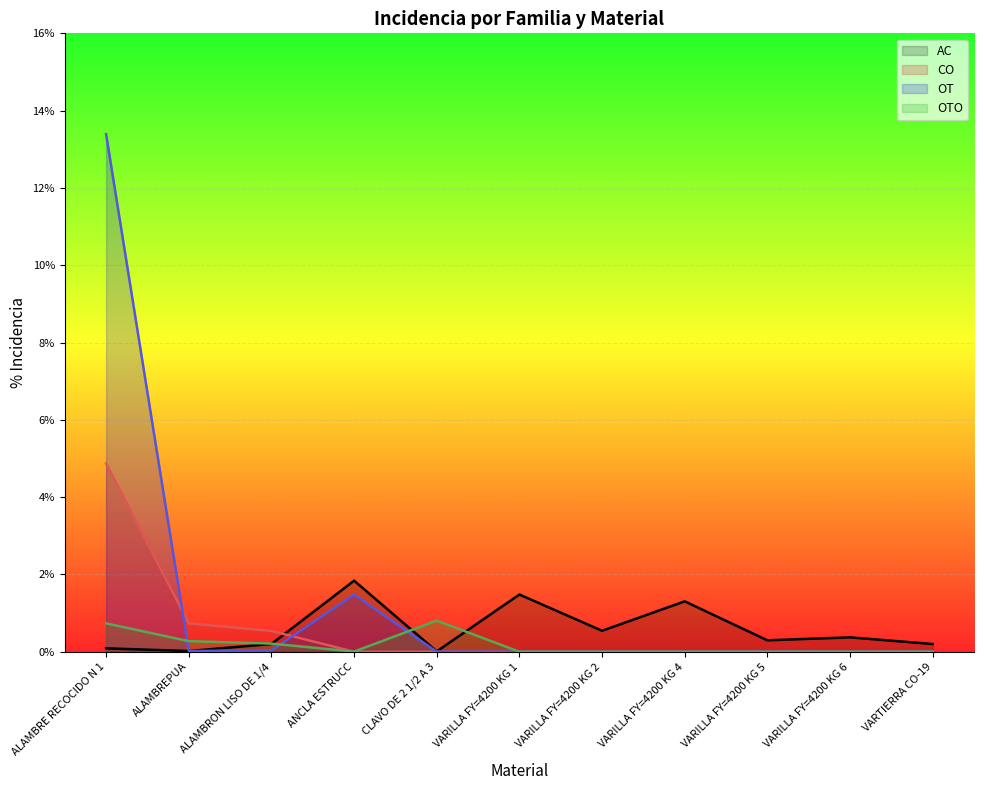

At which category is the sum across all series the highest?

ALAMBRE RECOCIDO N 1